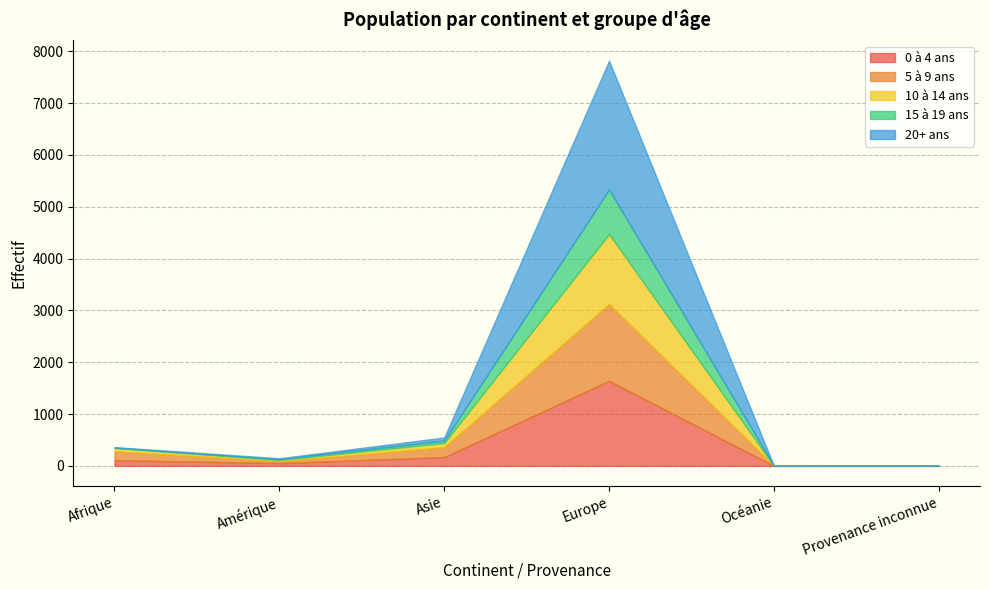

In 5 à 9 ans, how many points are higher than both neighbors (excluding endpoints)?

1